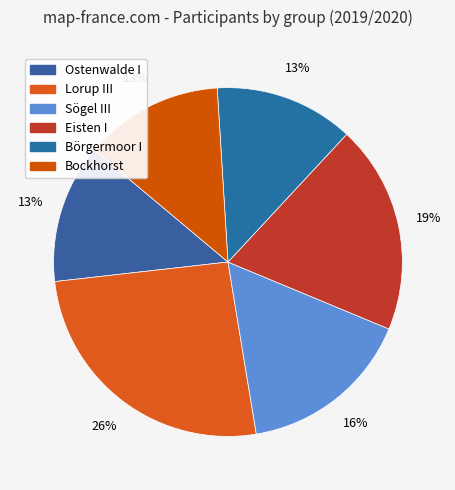

What percentage is the Bockhorst slice, to the nearest percent?

13%